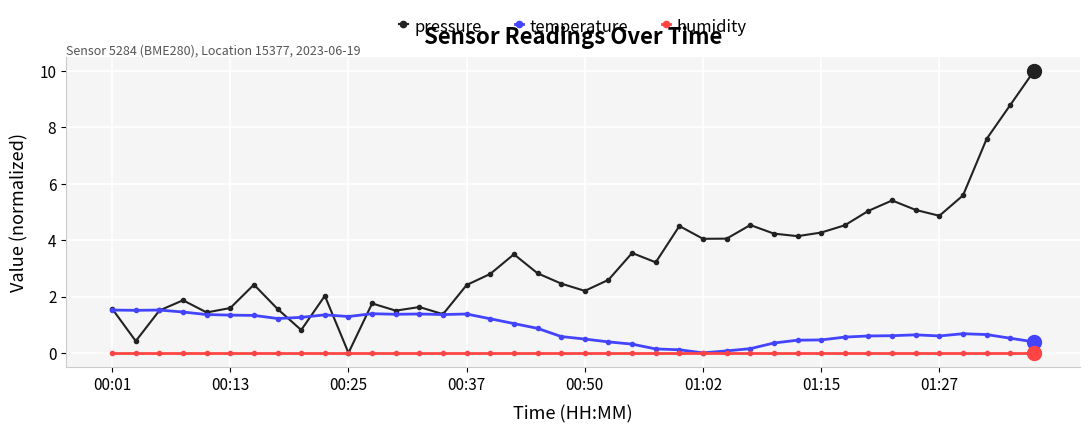

Rank the series by their average value, from lowest to highest.

humidity, temperature, pressure